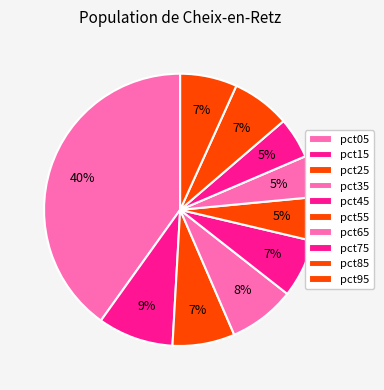

Is pct35 the majority of the pie?

No